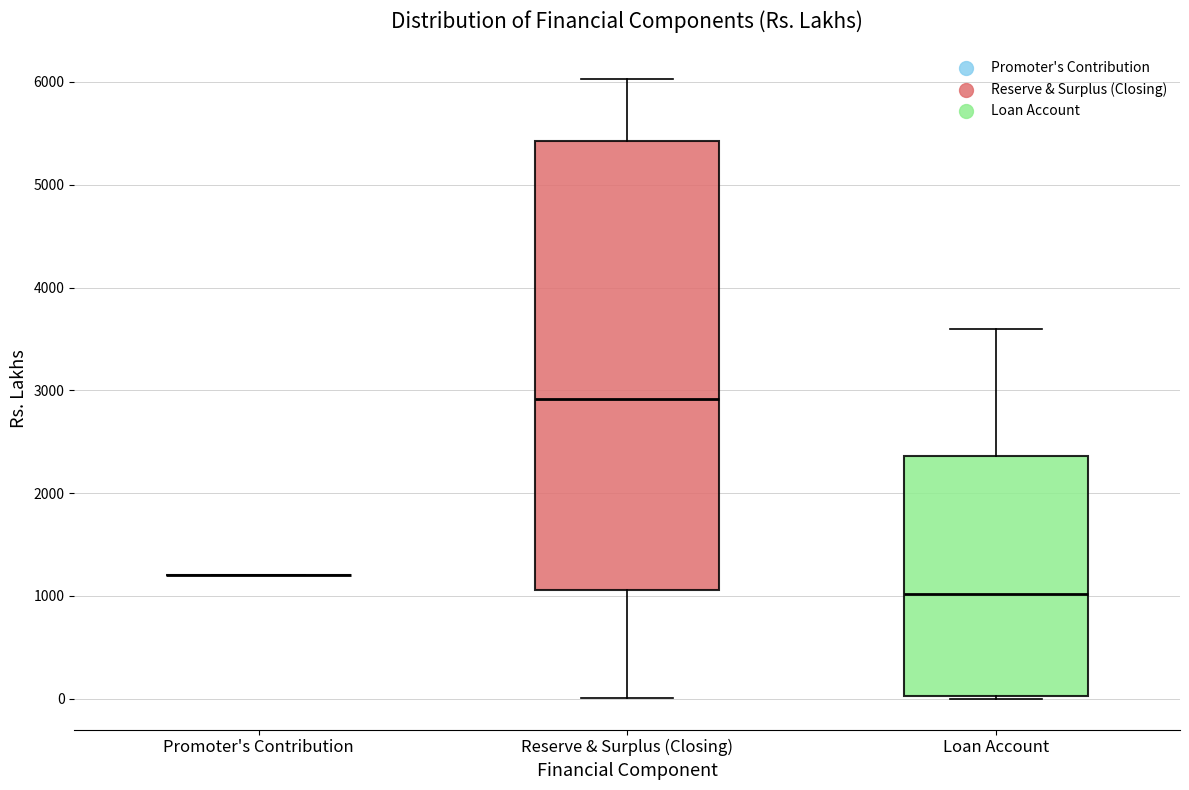

Reading left to right, read every box against the y-axis: the position of its median line, the range the box covers, and the ends of its whiskers. The values are not printed on the chart, so give them approximately, as read against the axis.

Promoter's Contribution: box collapsed to a line at 1200, whiskers 1200 to 1200
Reserve & Surplus (Closing): median 2900, box 1100 to 5400, whiskers 0 to 6000
Loan Account: median 1000, box 0 to 2400, whiskers 0 to 3600